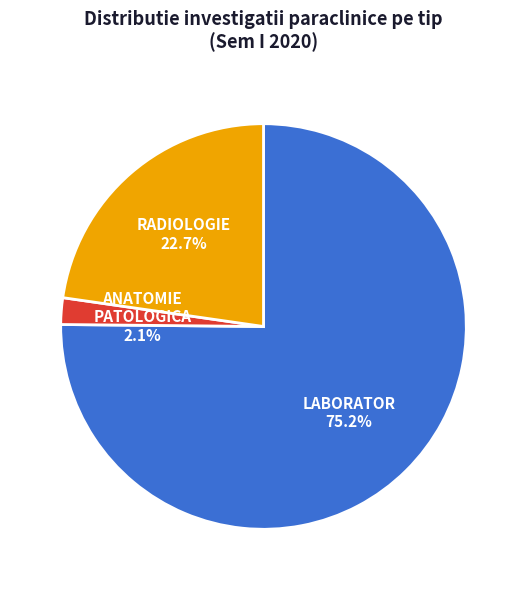

Does ANATOMIE PATOLOGICA account for over 50% of the chart?

No